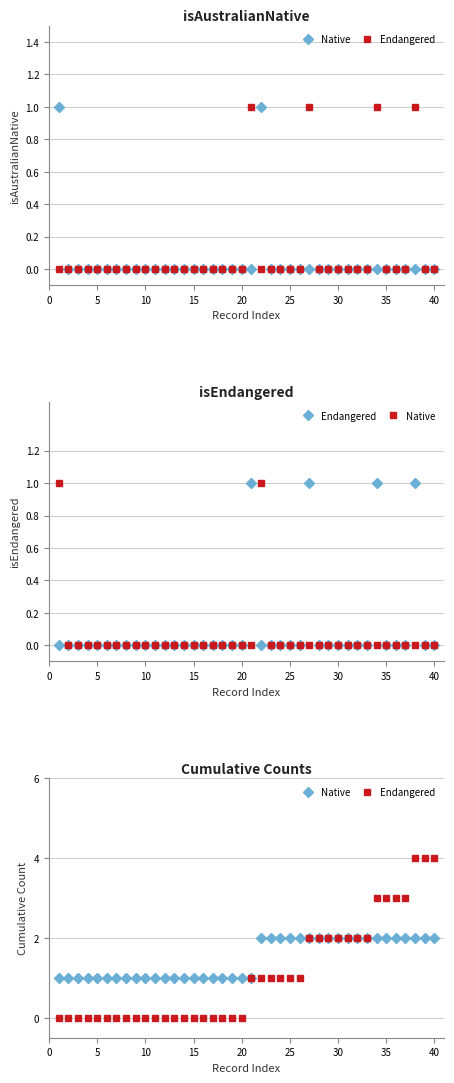

Which series changed the most between 10 and 14?

Native